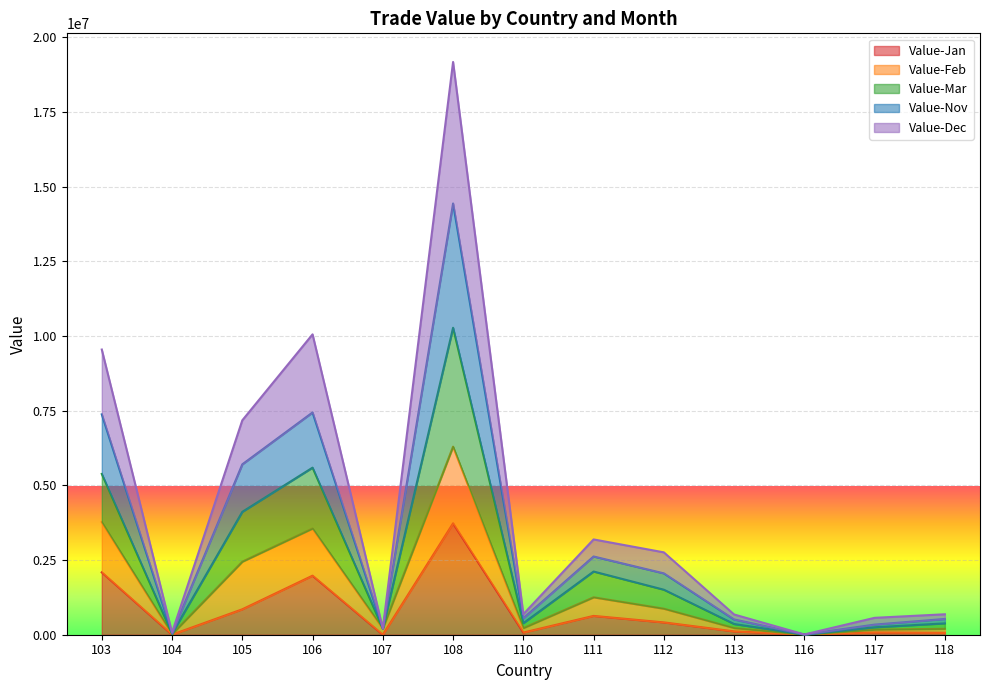

Is it true that Value-Mar equals 527309 at 118?

True